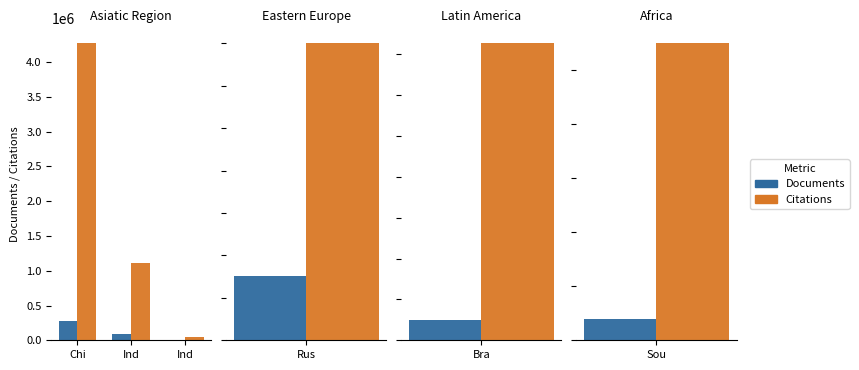

Rank the series by their average value, from highest to lowest.

Citations, Documents